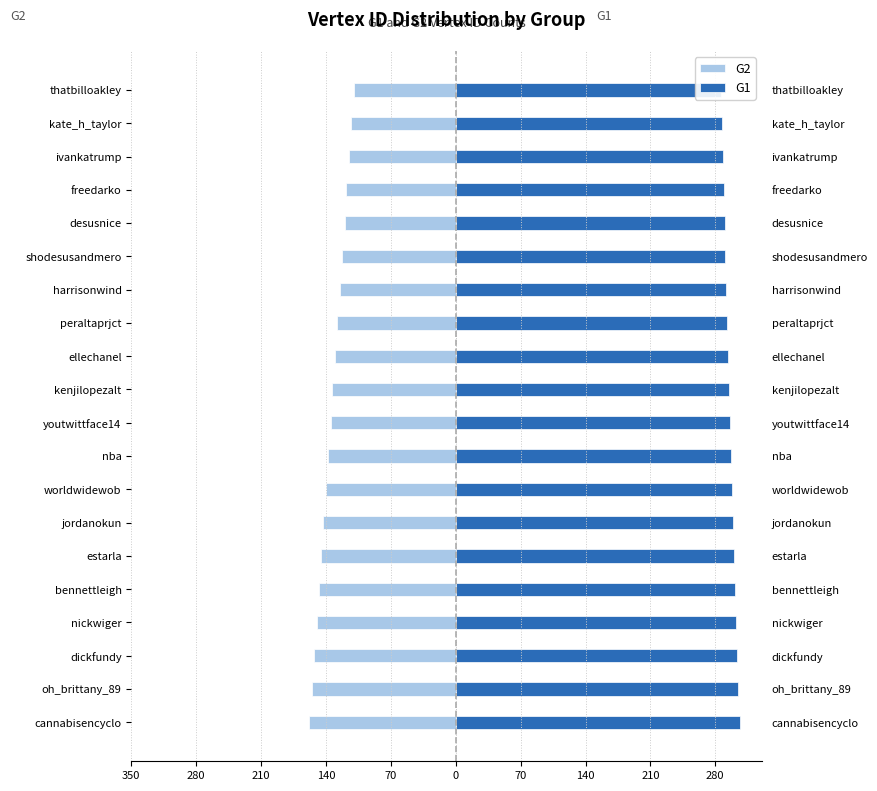

How many data points does each series have?

20